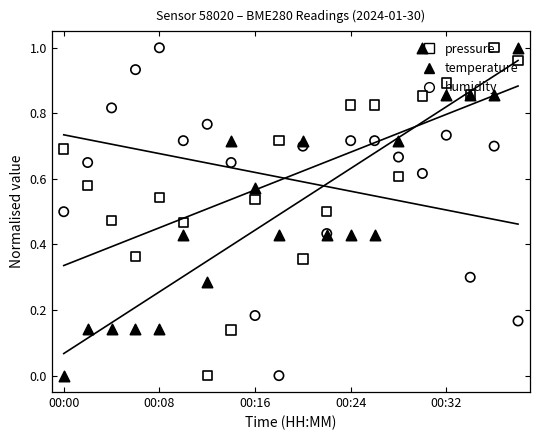

What is the total value across all series at 00:00?

1.2